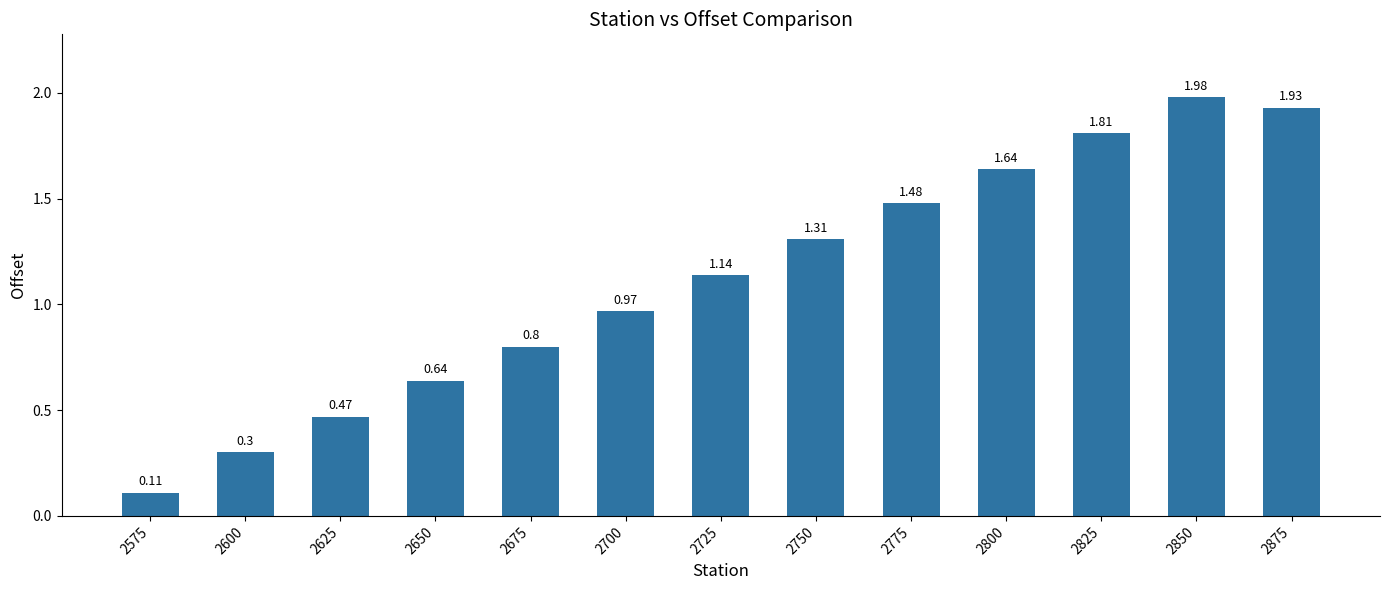

List the labels in order of value, smallest first.

2575, 2600, 2625, 2650, 2675, 2700, 2725, 2750, 2775, 2800, 2825, 2875, 2850